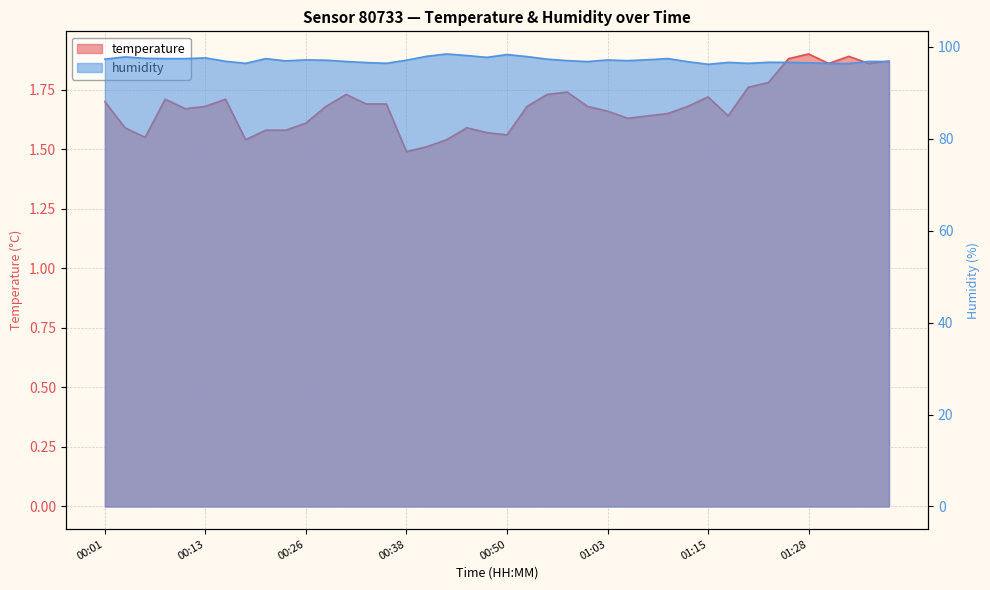

At which category is the sum across all series the highest?

00:43